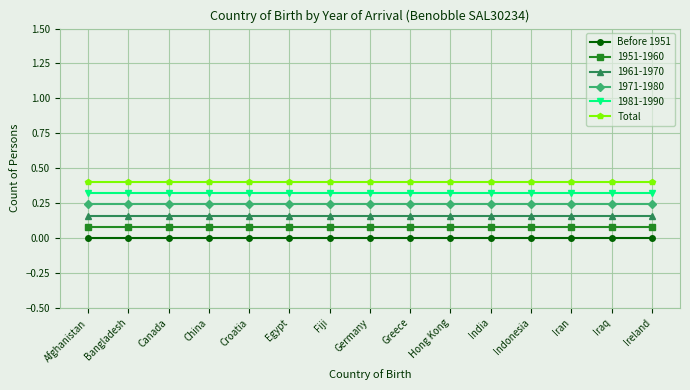

What is the difference between the highest and lowest values at Indonesia?

0.4